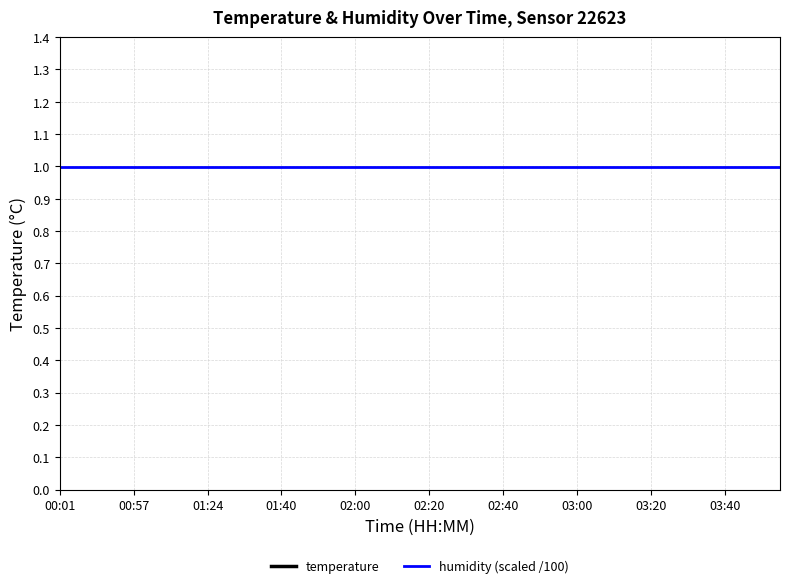

Which category has the lowest value across all series?

00:01